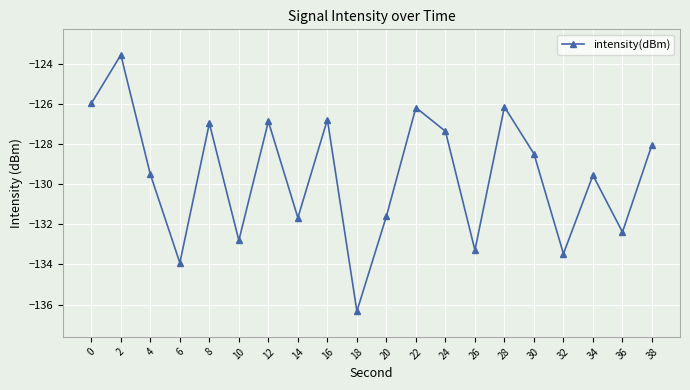

Read the value at 26.

-133.3